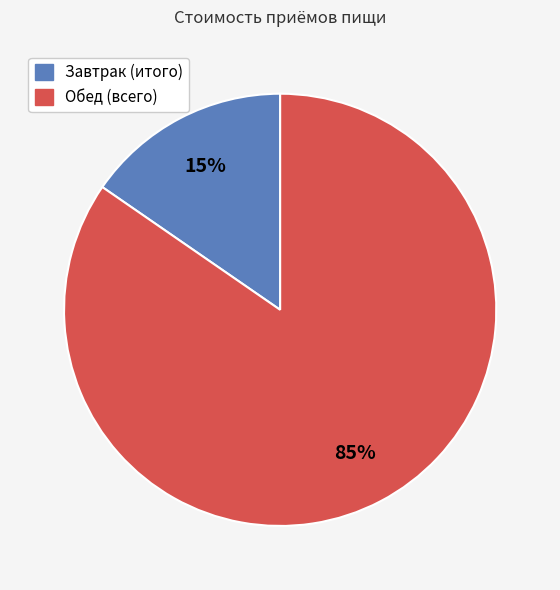

To the nearest percent, what is the average slice percentage?

50%